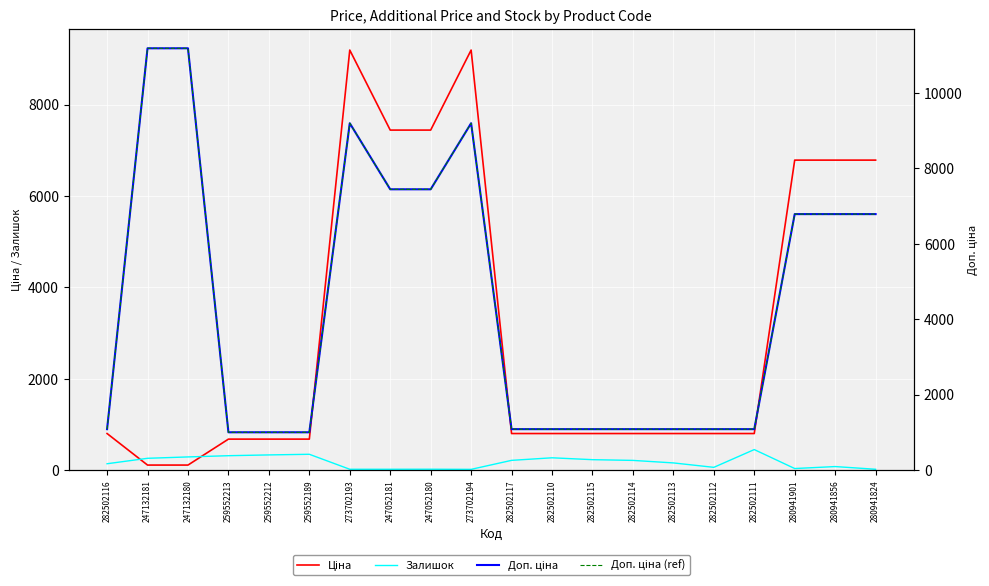

True or false: Доп. ціна has more than 2 interior local peaks.

False